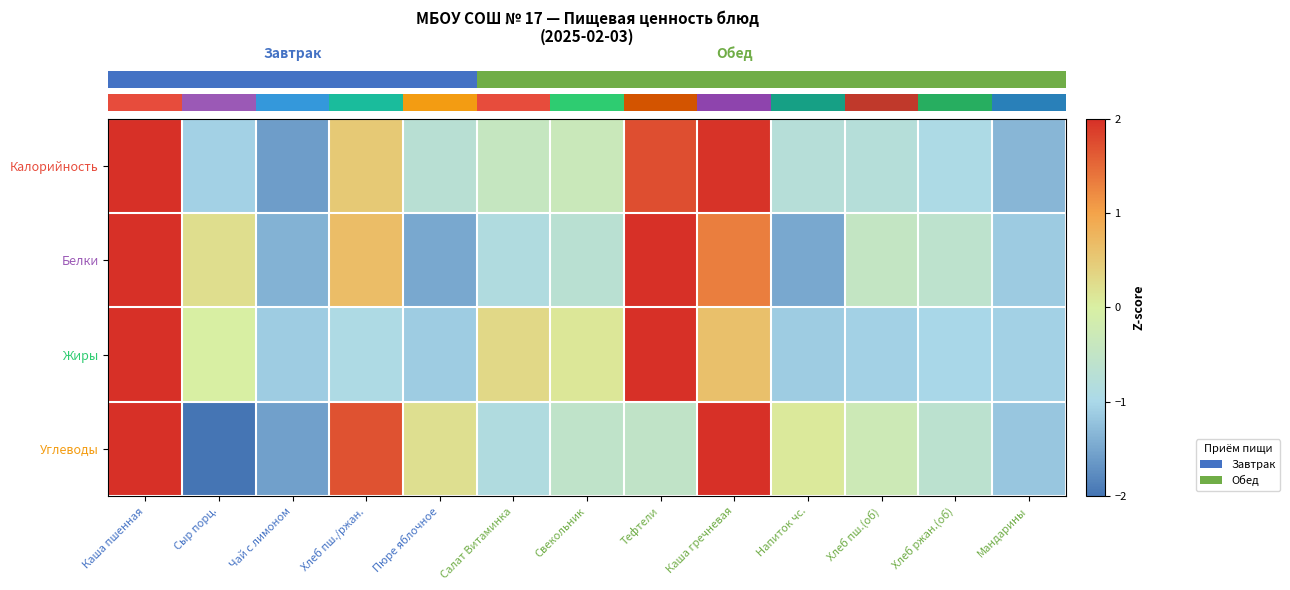

Which category has the lowest value across all series?

Сыр порц.